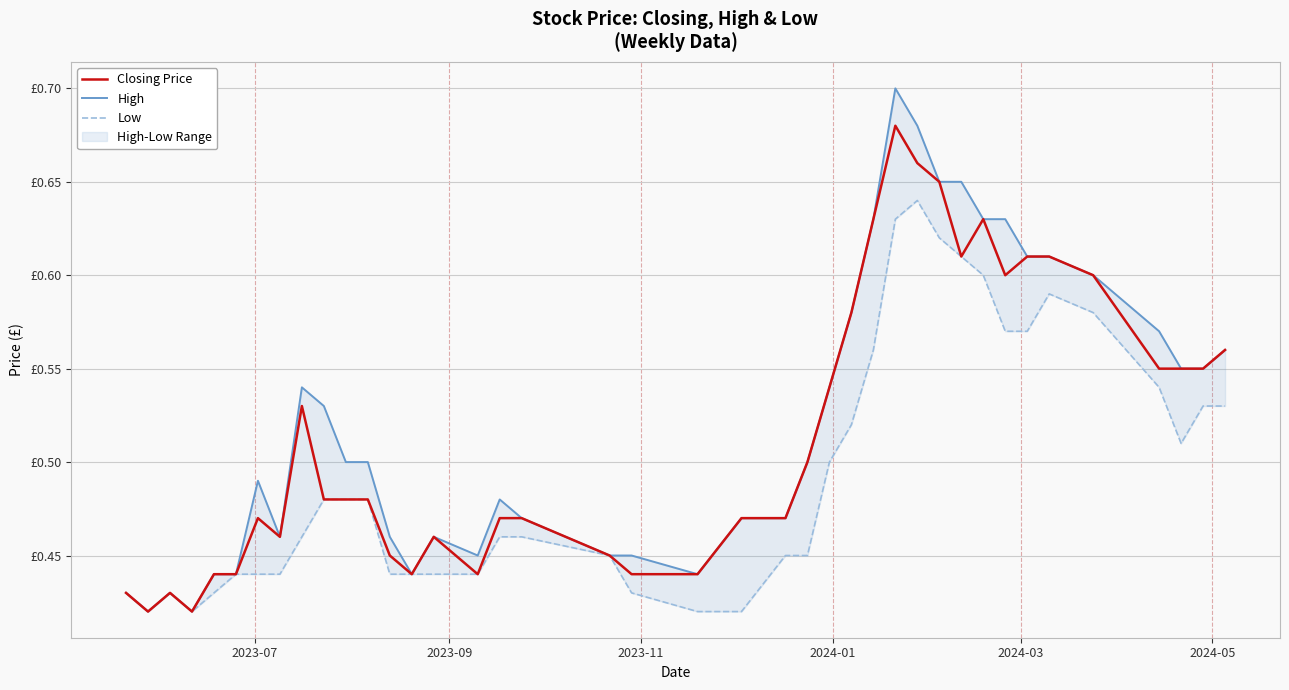

What is the minimum value for High?

0.4